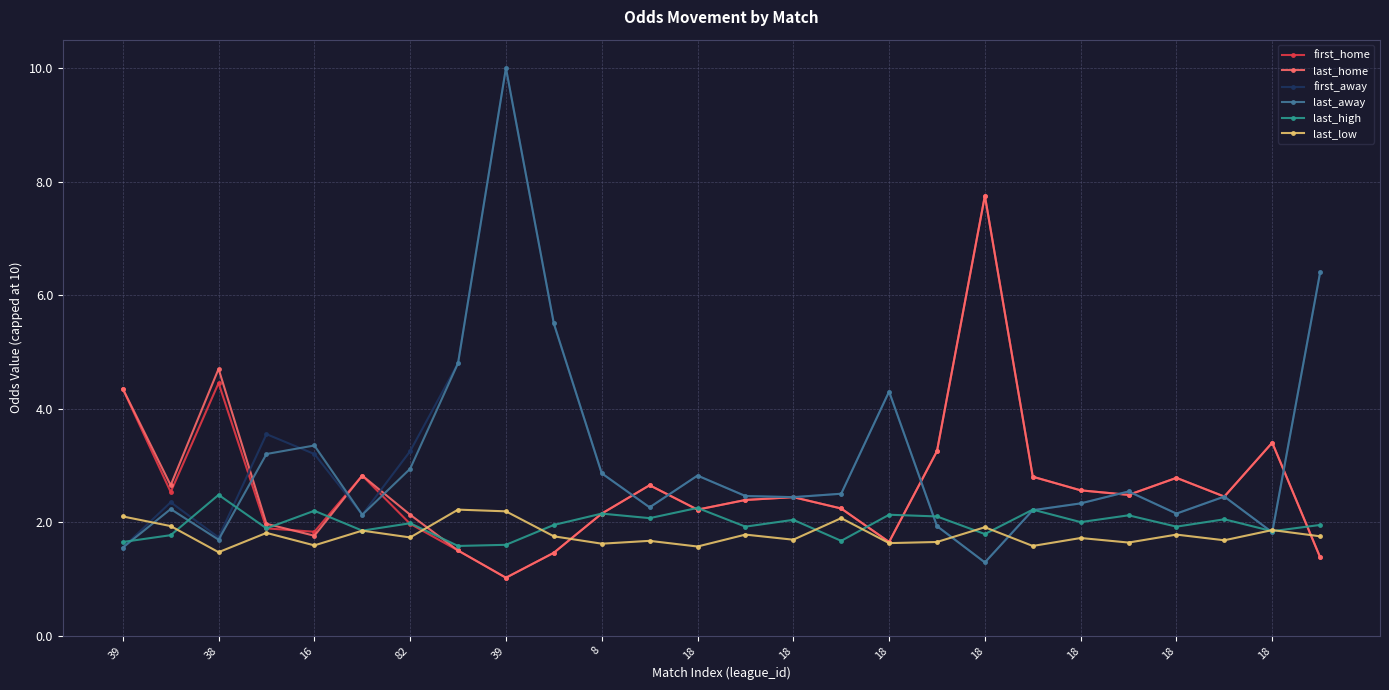

What is the highest value of the last_home series?

7.8